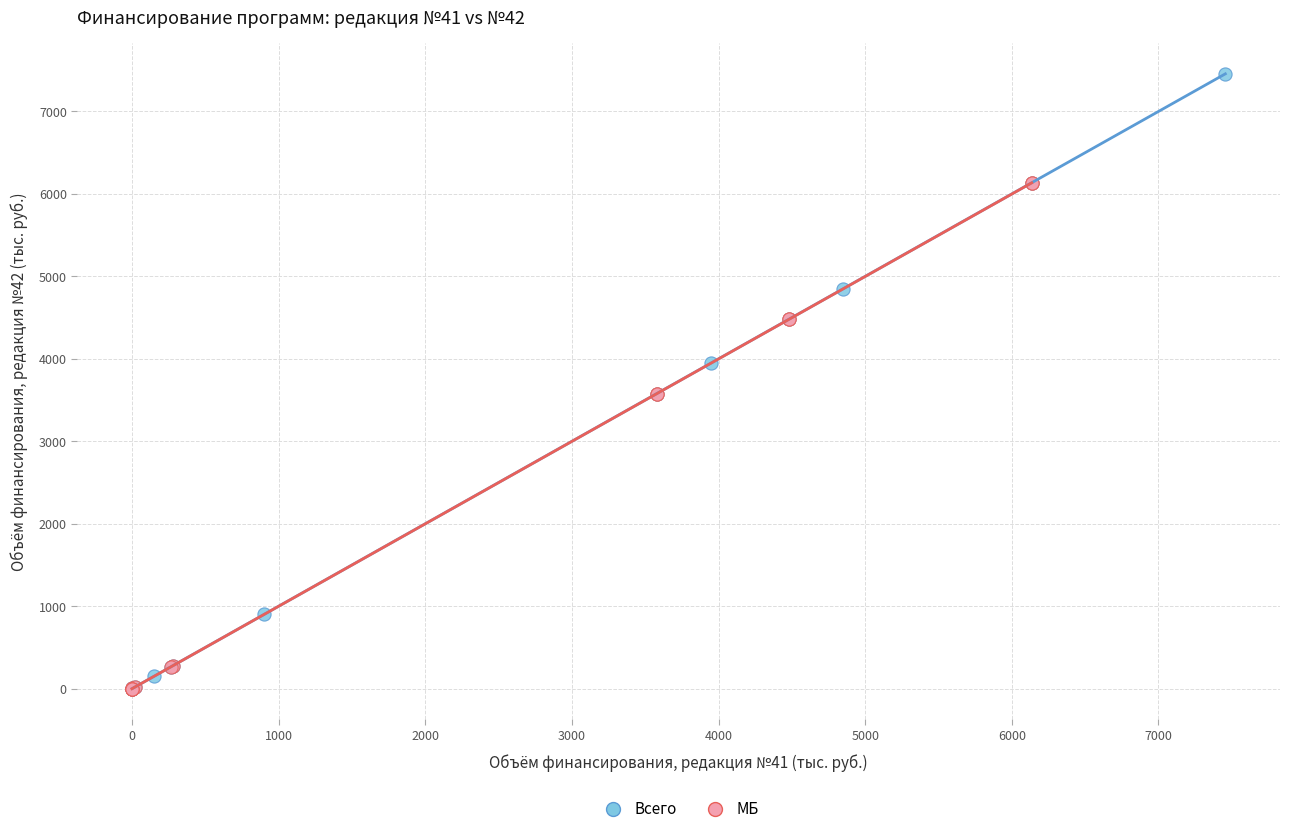

Which series has the widest spread of Y values?

Всего